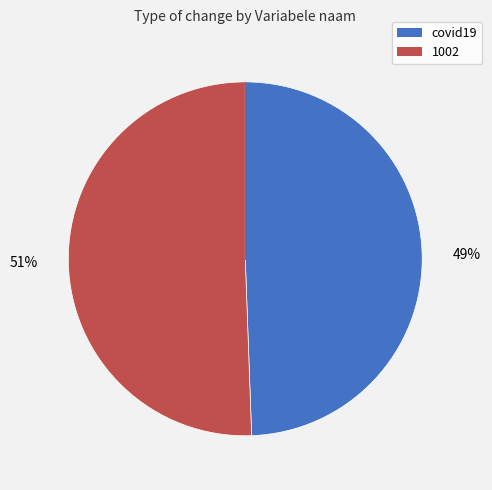

Count the number of slices in the pie.

2